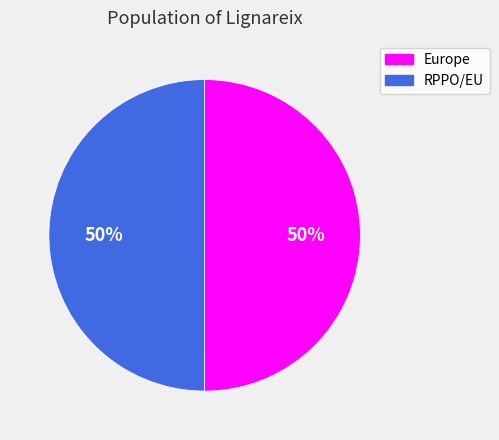

What is the ratio of the value at RPPO/EU to the value at Europe?

1.0